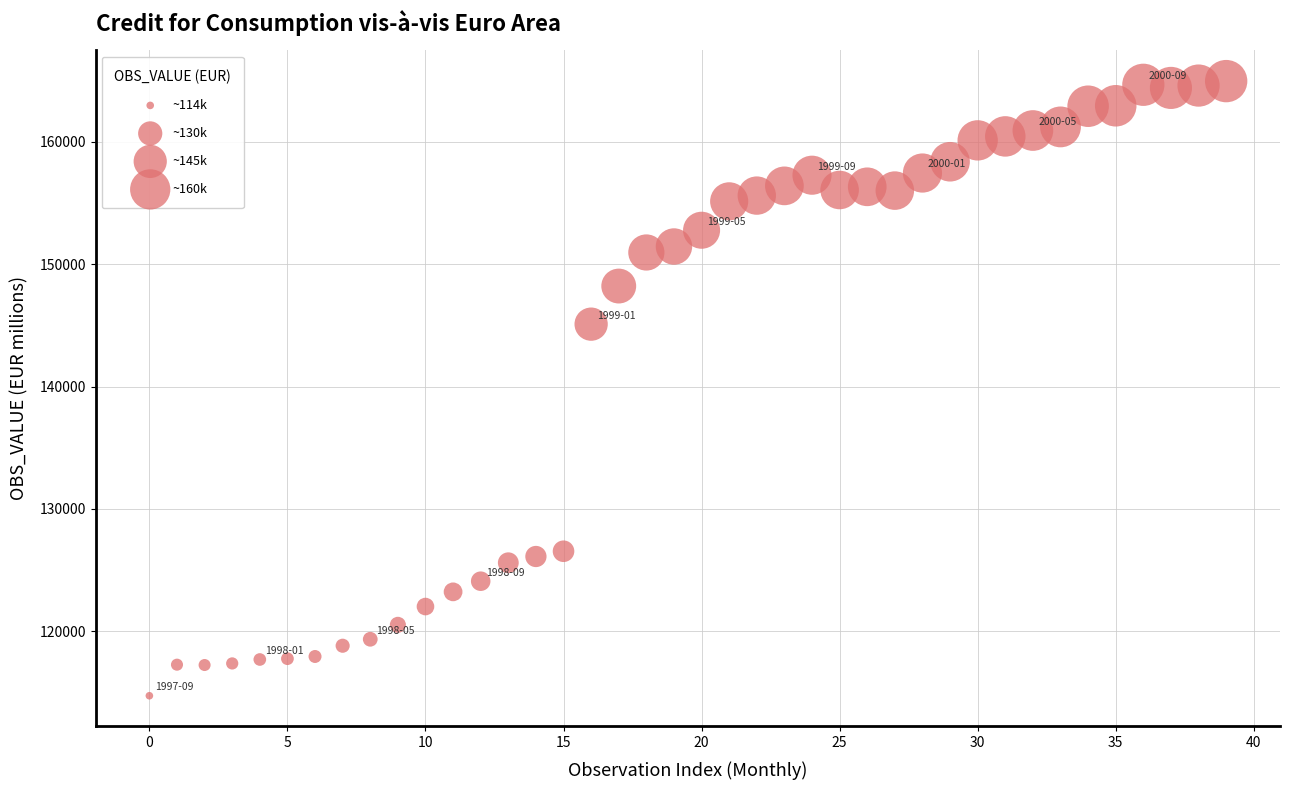

What is the range of Y values (max minus min)?

50223.8